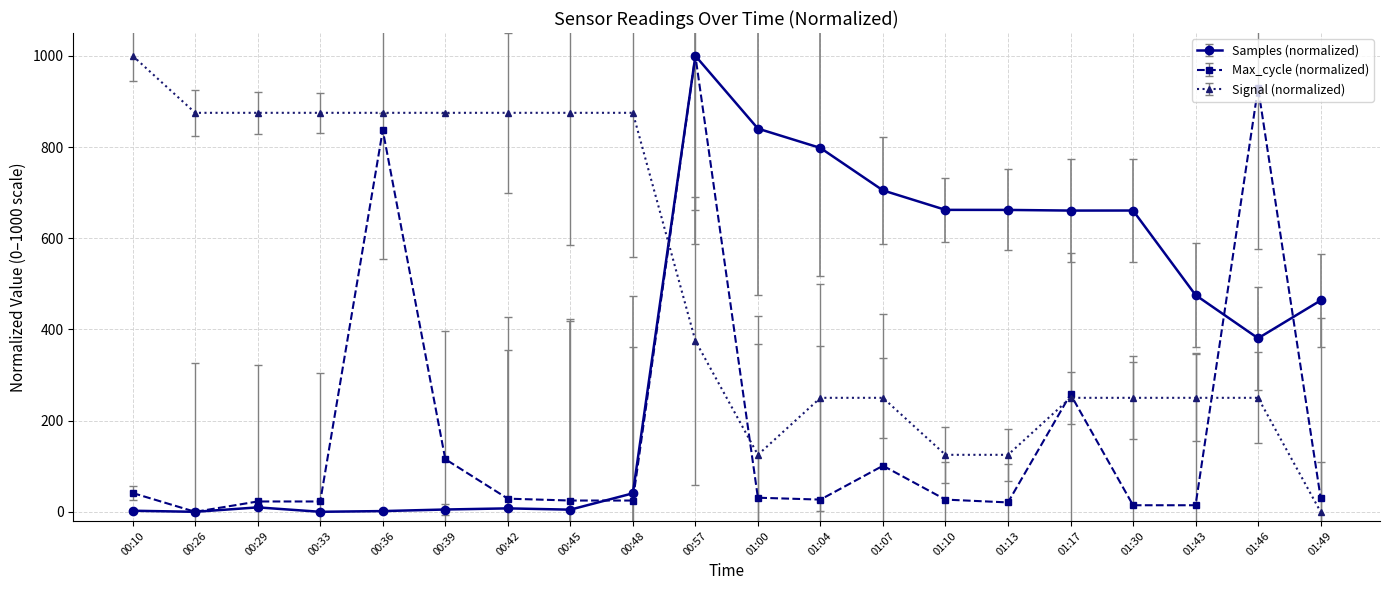

Rank the series by their average value, from highest to lowest.

Signal (normalized), Samples (normalized), Max_cycle (normalized)